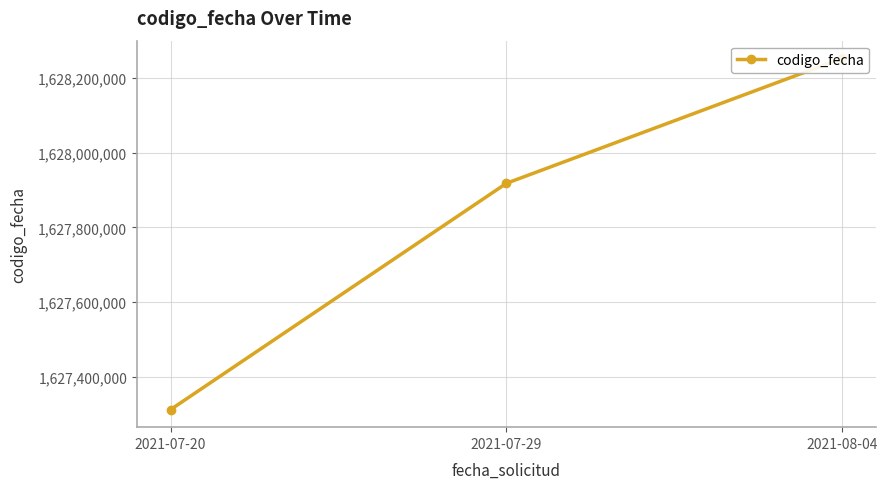

Which label corresponds to the smallest value in the chart?

2021-07-20